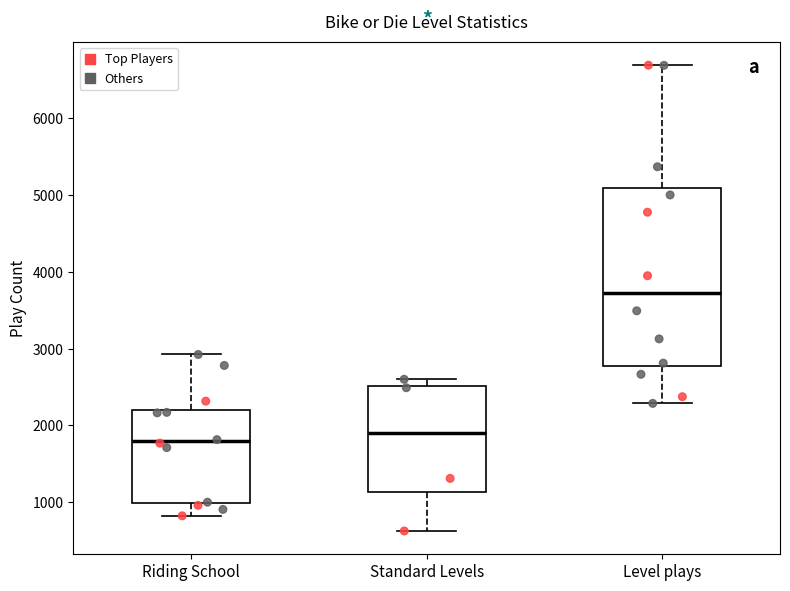

Which box is the tallest, from its lower edge to its upper edge?

Level plays